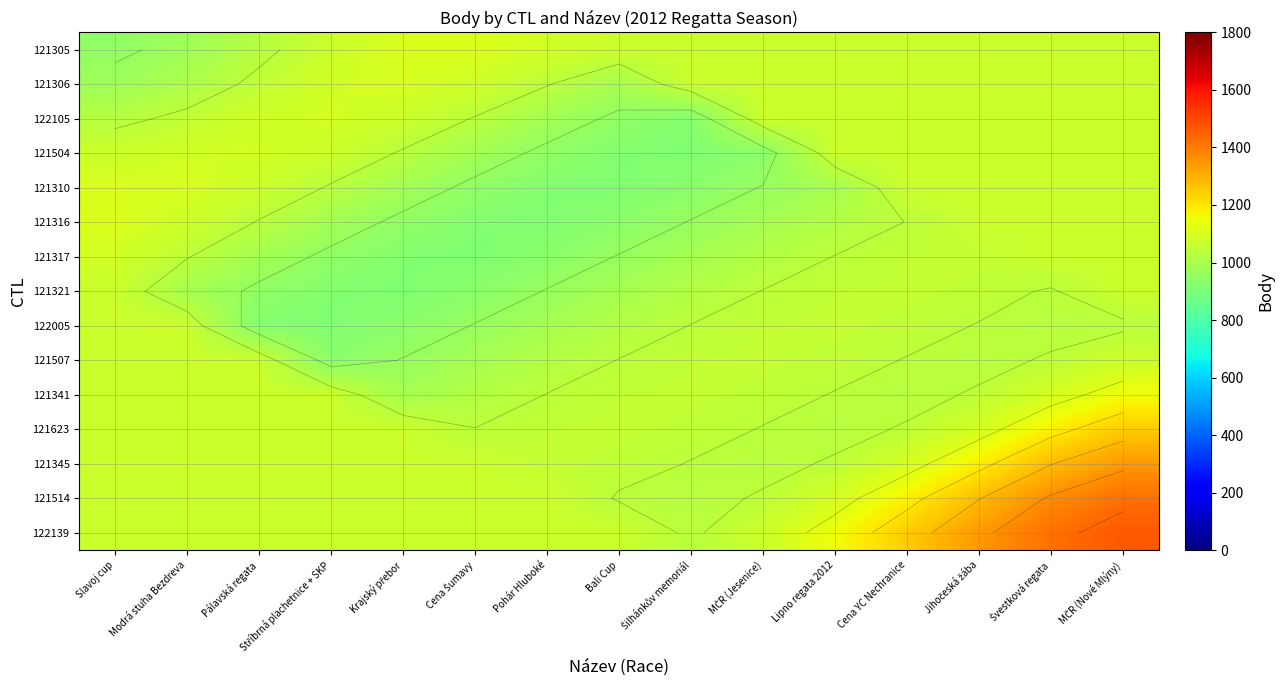

What is the difference between the highest and lowest values at Pohár Hluboké?

170.9